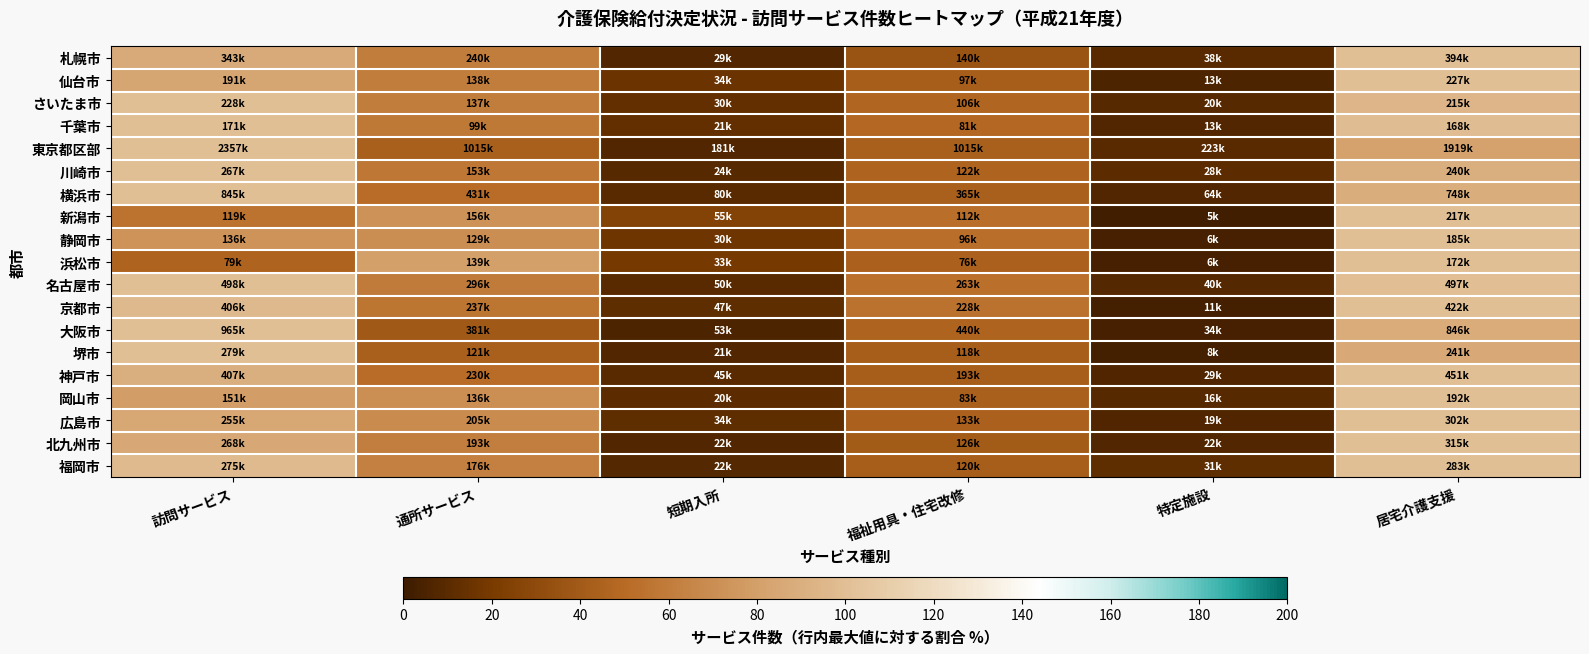

Reading right to left, list all the values displayed in this chart.

札幌市: 居宅介護支援=100.0	特定施設=9.9	福祉用具・住宅改修=35.6	短期入所=7.5	通所サービス=60.8	訪問サービス=86.9
仙台市: 居宅介護支援=100.0	特定施設=6.1	福祉用具・住宅改修=42.7	短期入所=15.1	通所サービス=60.9	訪問サービス=84.2
さいたま市: 居宅介護支援=94.1	特定施設=8.9	福祉用具・住宅改修=46.4	短期入所=13.1	通所サービス=60.2	訪問サービス=100.0
千葉市: 居宅介護支援=98.8	特定施設=7.7	福祉用具・住宅改修=47.7	短期入所=12.7	通所サービス=58.2	訪問サービス=100.0
東京都区部: 居宅介護支援=81.4	特定施設=9.5	福祉用具・住宅改修=43.1	短期入所=7.7	通所サービス=43.1	訪問サービス=100.0
川崎市: 居宅介護支援=90.0	特定施設=10.6	福祉用具・住宅改修=46.0	短期入所=9.0	通所サービス=57.4	訪問サービス=100.0
横浜市: 居宅介護支援=88.5	特定施設=7.7	福祉用具・住宅改修=43.2	短期入所=9.5	通所サービス=51.0	訪問サービス=100.0
新潟市: 居宅介護支援=100.0	特定施設=2.3	福祉用具・住宅改修=51.7	短期入所=25.6	通所サービス=72.0	訪問サービス=54.9
静岡市: 居宅介護支援=100.0	特定施設=3.7	福祉用具・住宅改修=52.2	短期入所=16.7	通所サービス=69.8	訪問サービス=73.4
浜松市: 居宅介護支援=100.0	特定施設=3.8	福祉用具・住宅改修=44.2	短期入所=19.2	通所サービス=80.4	訪問サービス=45.7
名古屋市: 居宅介護支援=99.8	特定施設=8.2	福祉用具・住宅改修=52.9	短期入所=10.1	通所サービス=59.6	訪問サービス=100.0
京都市: 居宅介護支援=100.0	特定施設=2.6	福祉用具・住宅改修=54.2	短期入所=11.2	通所サービス=56.2	訪問サービス=96.2
大阪市: 居宅介護支援=87.6	特定施設=3.6	福祉用具・住宅改修=45.6	短期入所=5.5	通所サービス=39.5	訪問サービス=100.0
堺市: 居宅介護支援=86.5	特定施設=3.0	福祉用具・住宅改修=42.4	短期入所=7.5	通所サービス=43.7	訪問サービス=100.0
神戸市: 居宅介護支援=100.0	特定施設=6.4	福祉用具・住宅改修=42.9	短期入所=10.0	通所サービス=51.1	訪問サービス=90.2
岡山市: 居宅介護支援=100.0	特定施設=8.8	福祉用具・住宅改修=43.4	短期入所=10.9	通所サービス=71.1	訪問サービス=78.7
広島市: 居宅介護支援=100.0	特定施設=6.4	福祉用具・住宅改修=44.2	短期入所=11.3	通所サービス=68.0	訪問サービス=84.5
北九州市: 居宅介護支援=100.0	特定施設=7.2	福祉用具・住宅改修=40.0	短期入所=7.2	通所サービス=61.3	訪問サービス=85.3
福岡市: 居宅介護支援=100.0	特定施設=11.2	福祉用具・住宅改修=42.6	短期入所=8.0	通所サービス=62.2	訪問サービス=97.1